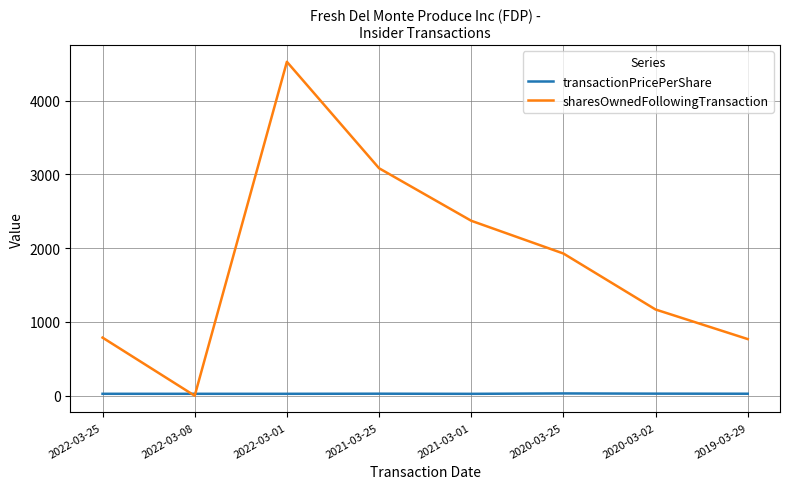

What is the total value across all series at 2021-03-01?

2397.8